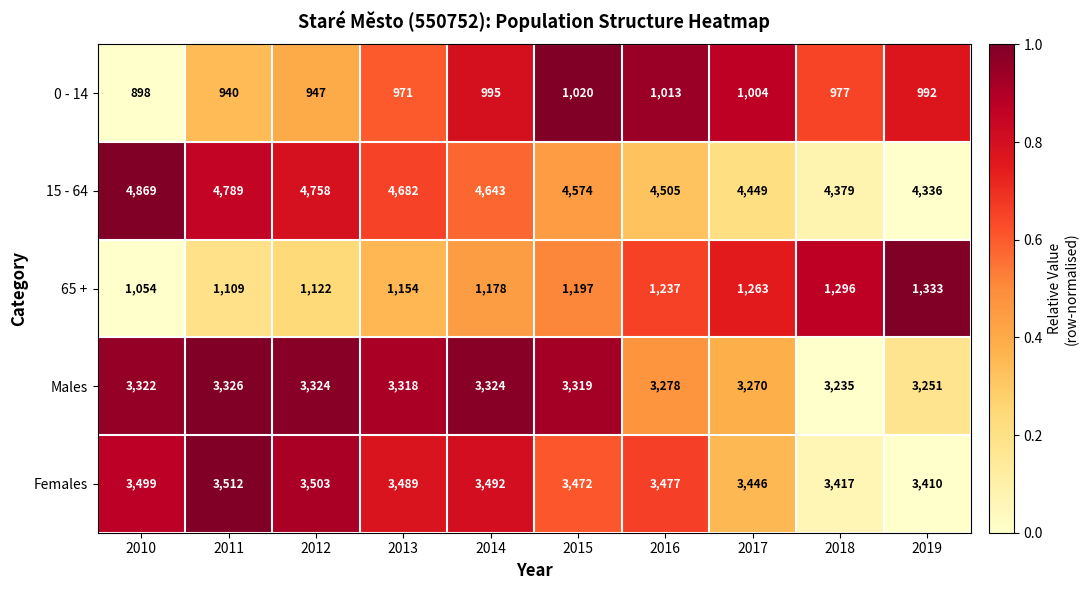

Which series has the largest range (max minus min)?

15 - 64